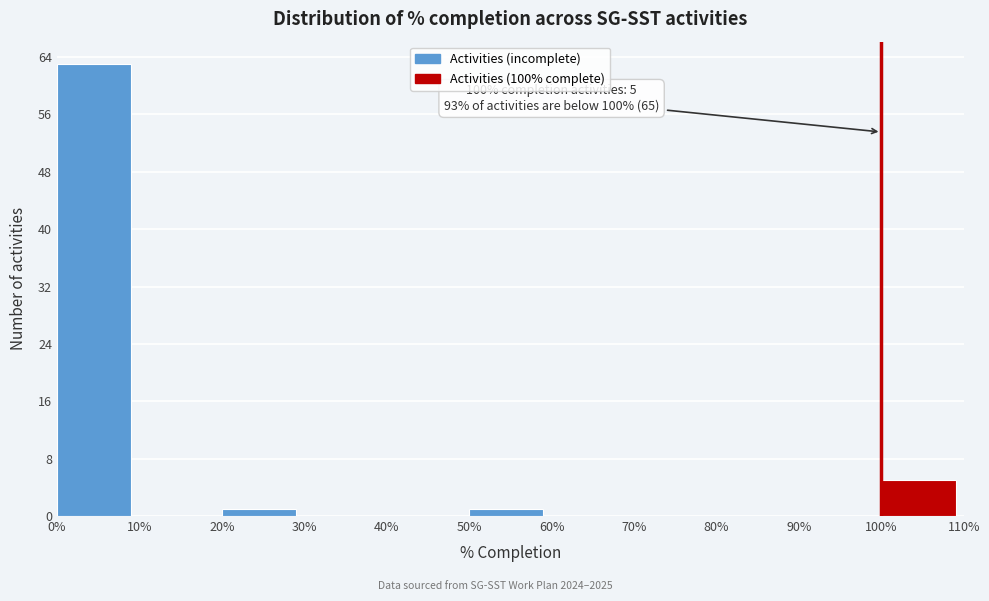

Which range on the x-axis has the tallest bar?

0% to 10%